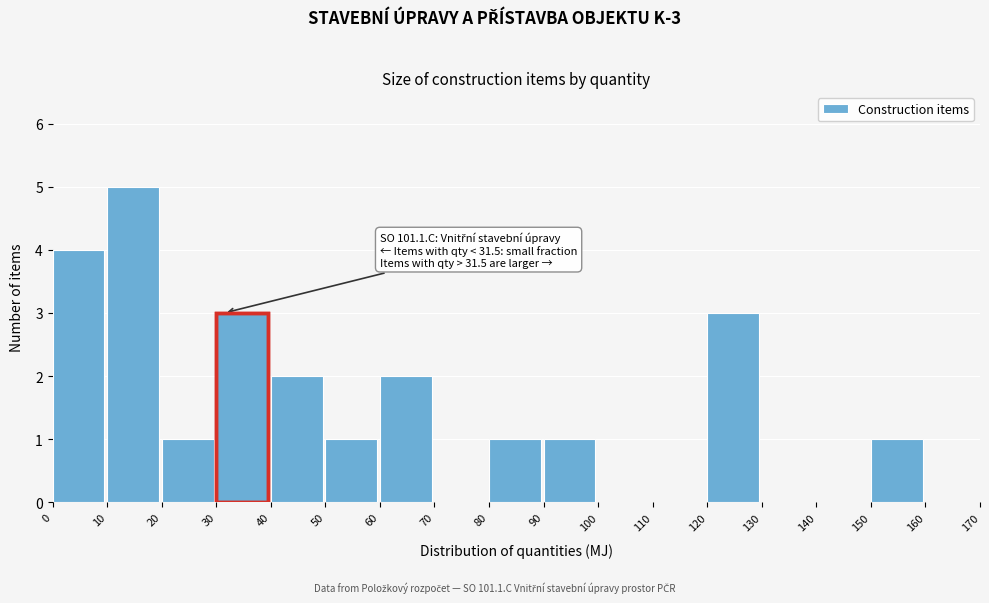

Over which range of the x-axis is the bar tallest?

10 to 20